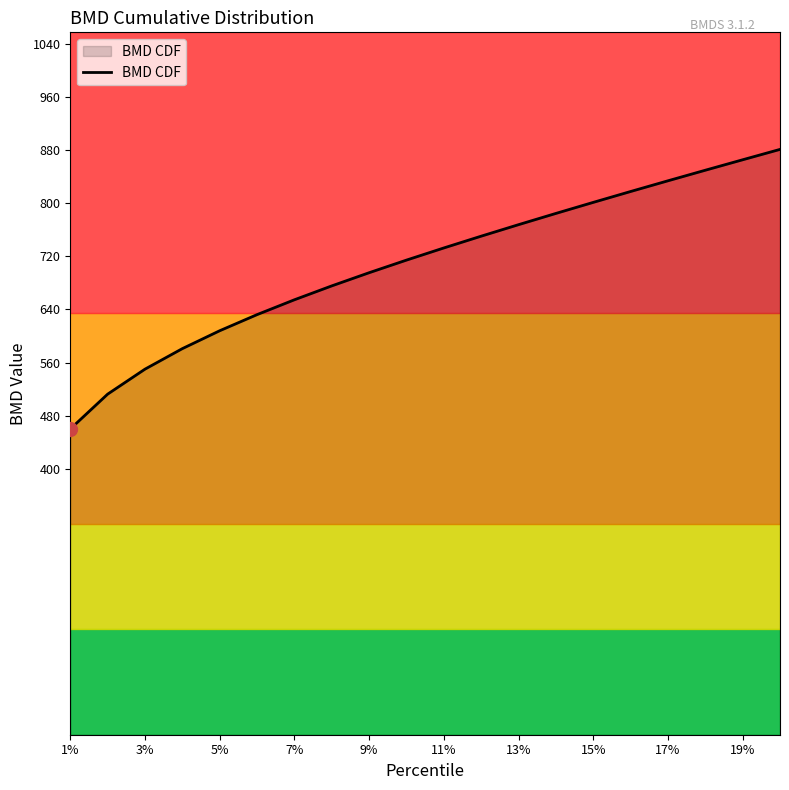

What is the difference between the maximum and minimum values?

420.8